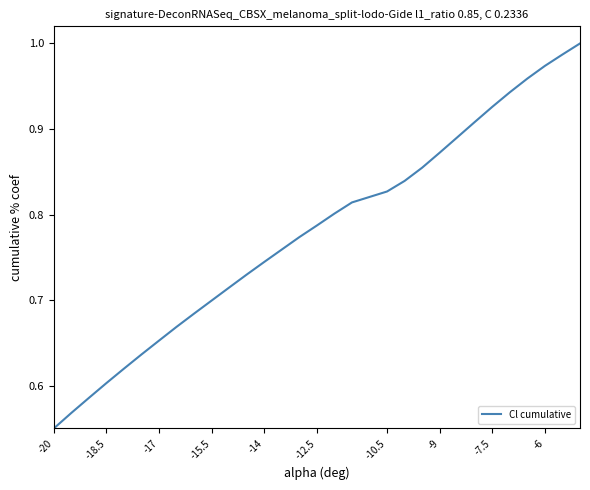

At which category does the chart reach its minimum across all series?

-20